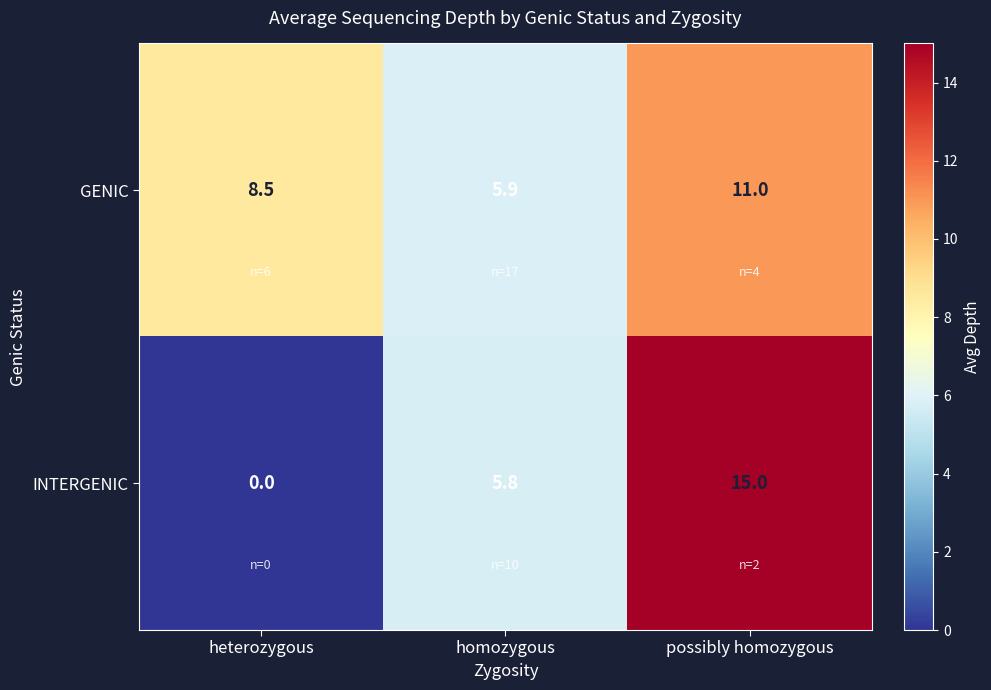

At heterozygous, list the series in order from largest to smallest.

GENIC, INTERGENIC